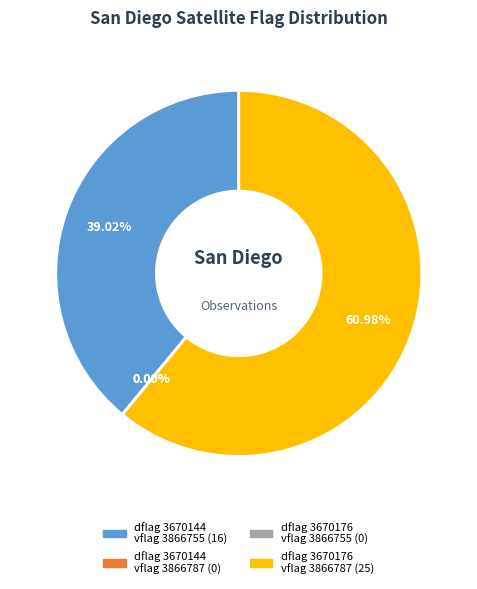

The dflag=3866787 slice represents 33% of the pie. True or false?

False